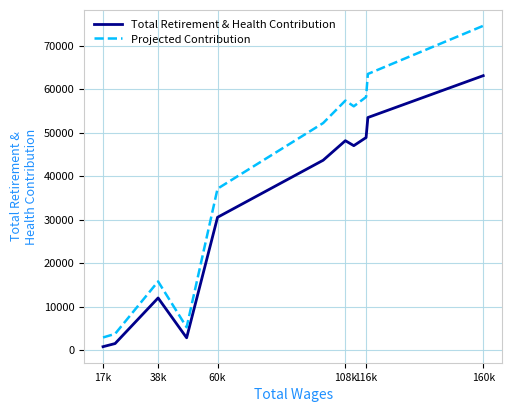

Rank the series by their maximum value, from lowest to highest.

Total Retirement & Health Contribution, Projected Contribution